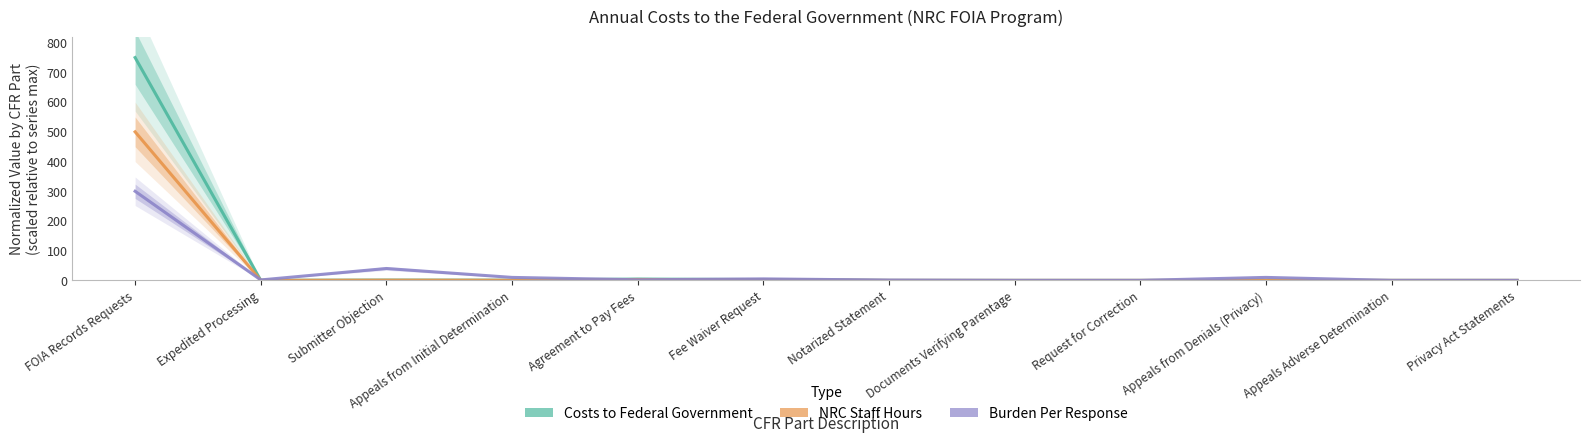

What is the difference between the maximum and minimum values in the Costs to Federal Government series?

750.0